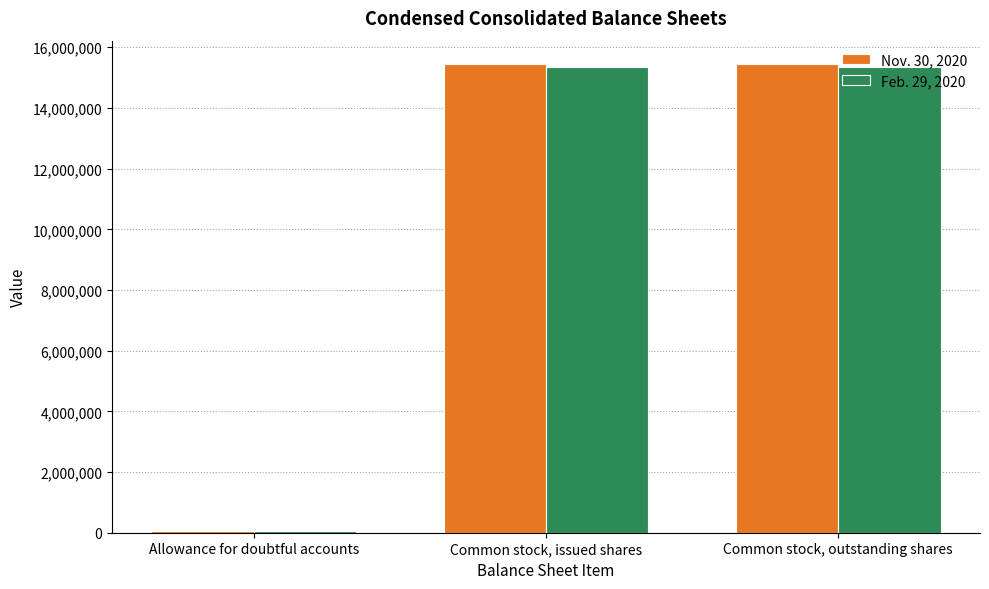

Reading left to right, extract all data points from this chart.

Nov. 30, 2020: Allowance for doubtful accounts=56000	Common stock, issued shares=15445594	Common stock, outstanding shares=15445594
Feb. 29, 2020: Allowance for doubtful accounts=71000	Common stock, issued shares=15348180	Common stock, outstanding shares=15348180